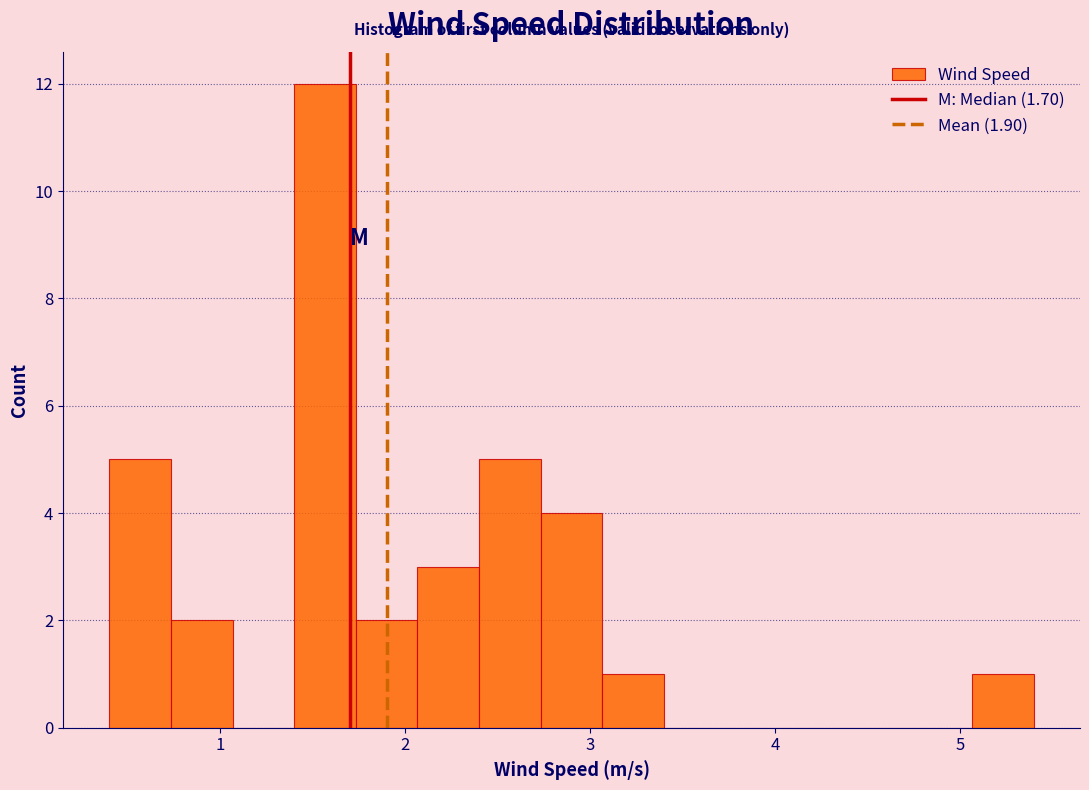

Read against the x-axis, roughly where is the centre of the tallest bar?

1.6